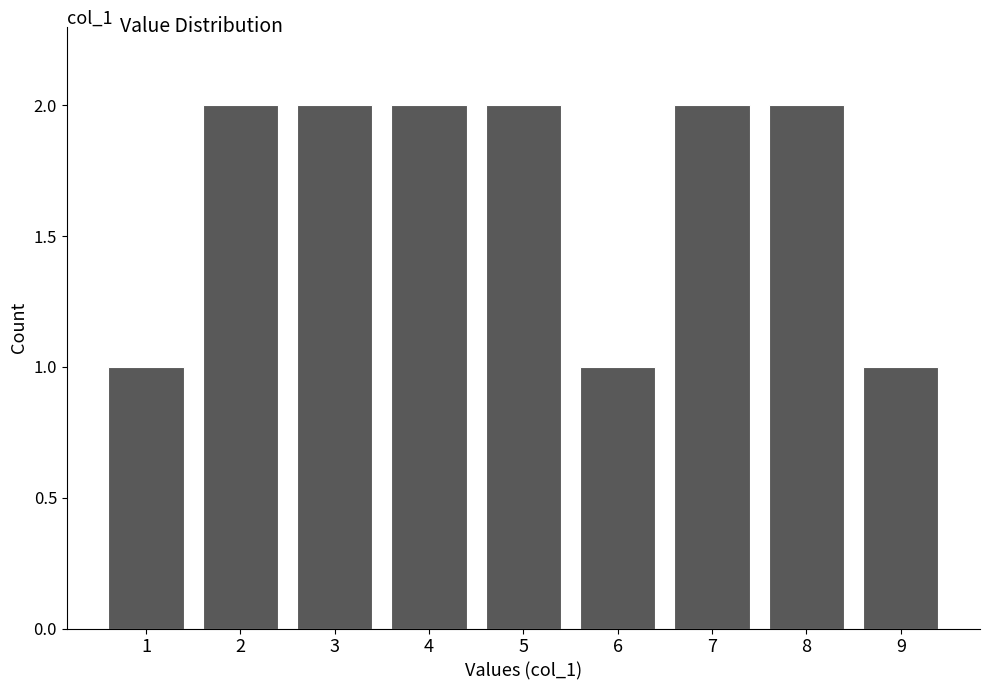

Reading right to left, list all the values displayed in this chart.

1	2	2	1	2	2	2	2	1